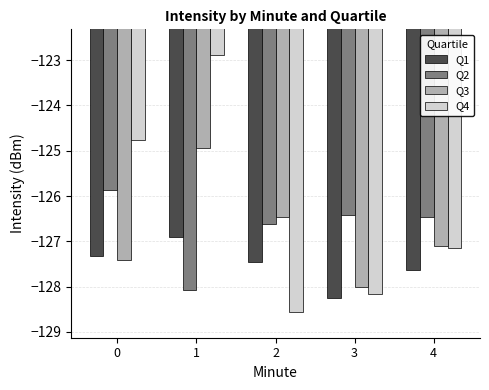

Reading left to right, list all the values displayed in this chart.

Q1: 0=-127.3	1=-126.9	2=-127.5	3=-128.2	4=-127.6
Q2: 0=-125.9	1=-128.1	2=-126.6	3=-126.4	4=-126.5
Q3: 0=-127.4	1=-124.9	2=-126.5	3=-128.0	4=-127.1
Q4: 0=-124.8	1=-122.9	2=-128.6	3=-128.2	4=-127.1